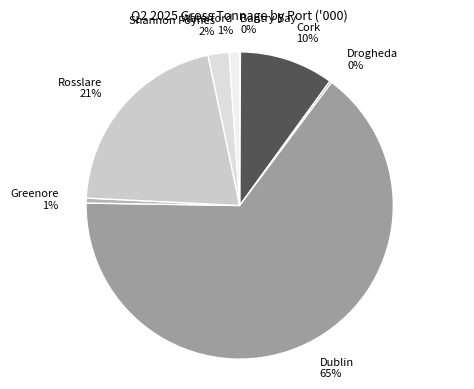

The Cork slice represents 16% of the pie. True or false?

False